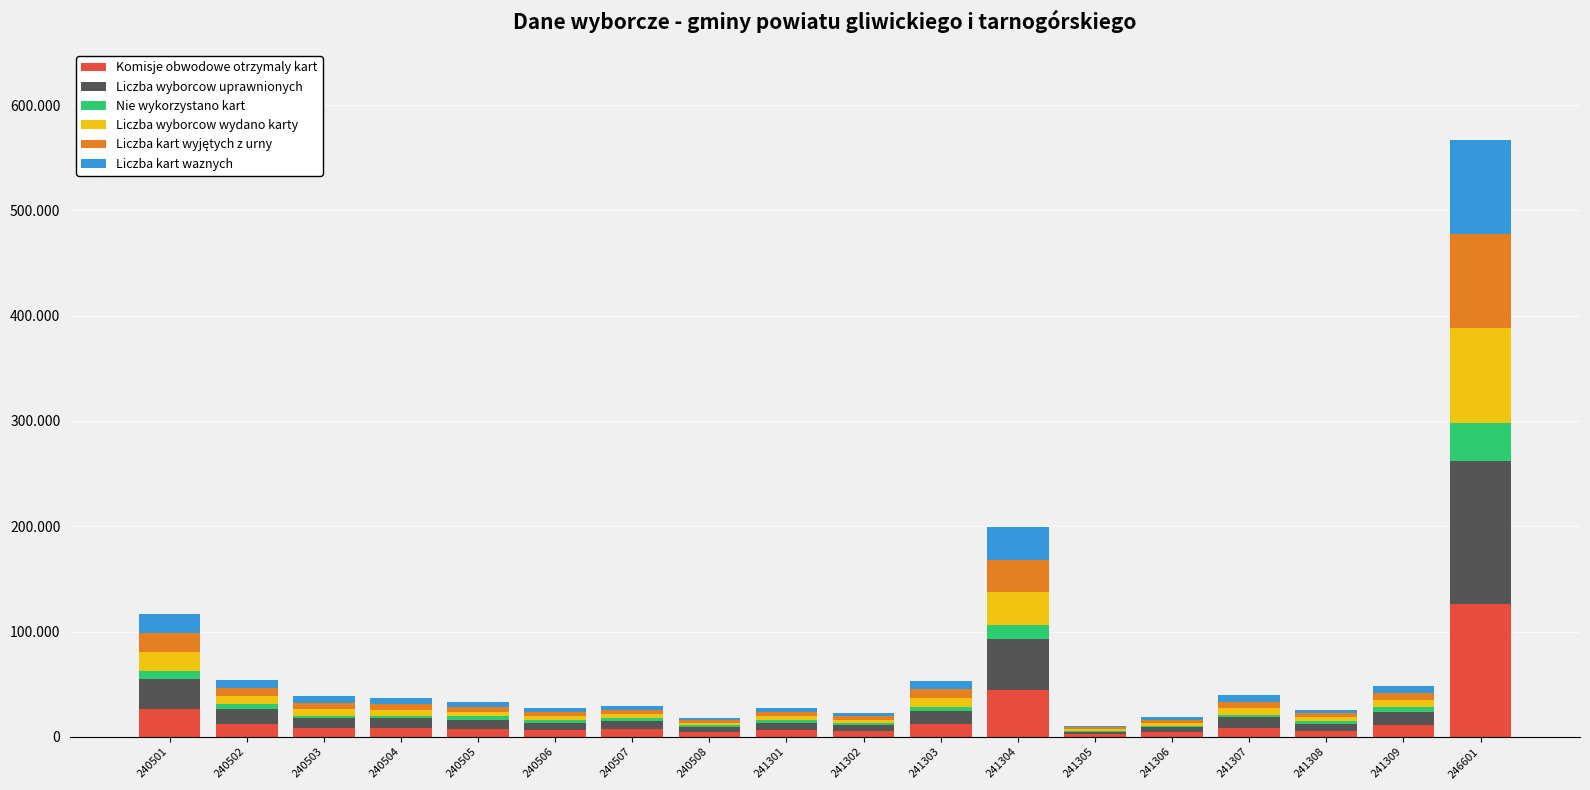

Does the chart contain stacked bars?

Yes